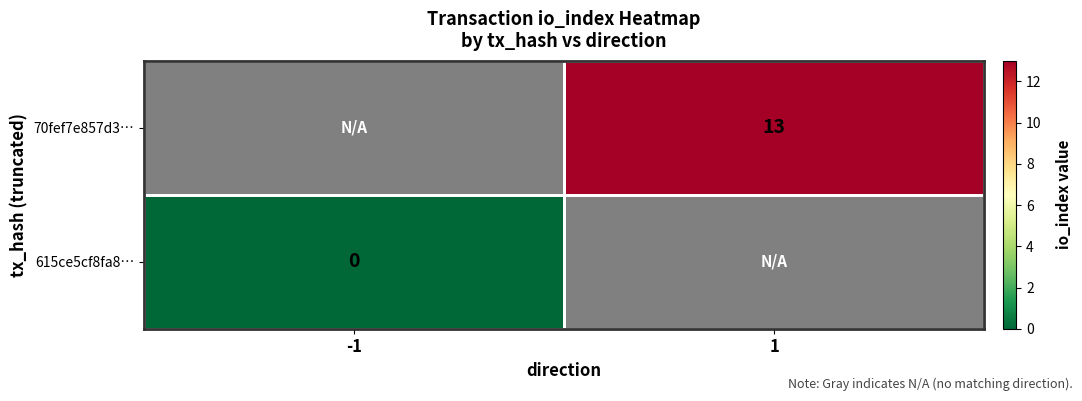

Is the value of 70fef7e857d3… at 1 greater than the value of 615ce5cf8fa8… at -1?

Yes